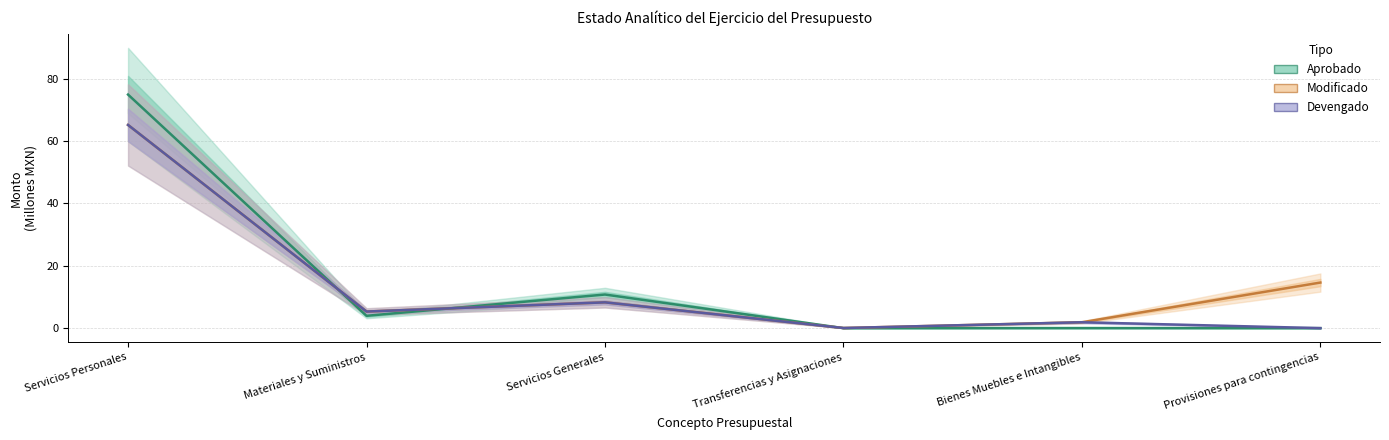

True or false: Modificado and Devengado cross at least once.

False